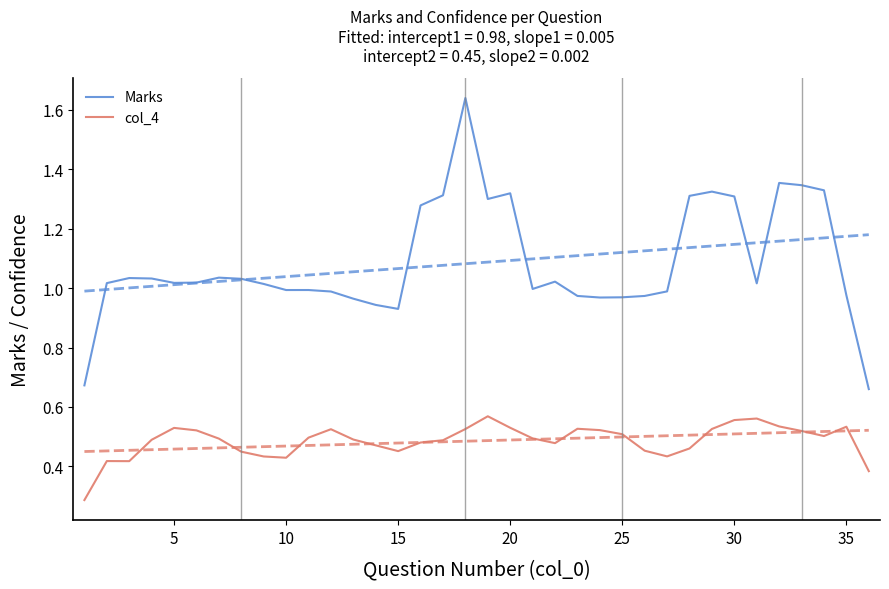

True or false: col_4 and Marks intersect in this chart.

False